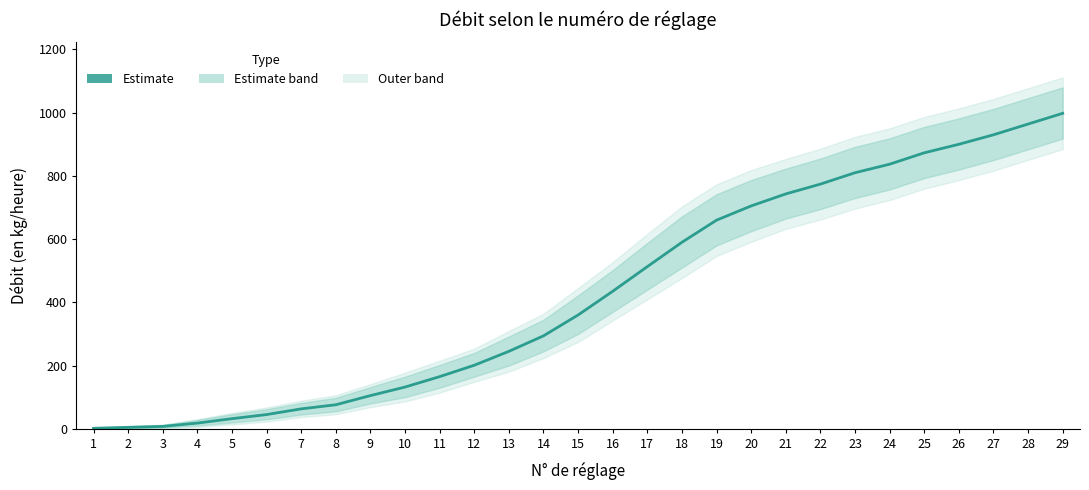

What is the difference between the values at 27 and 11?

765.0